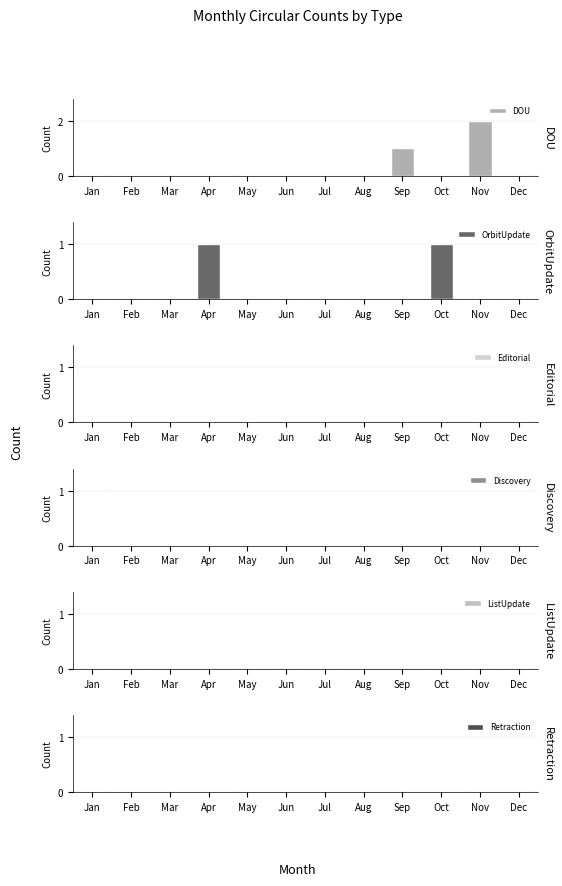

How many bars are there in total?

72